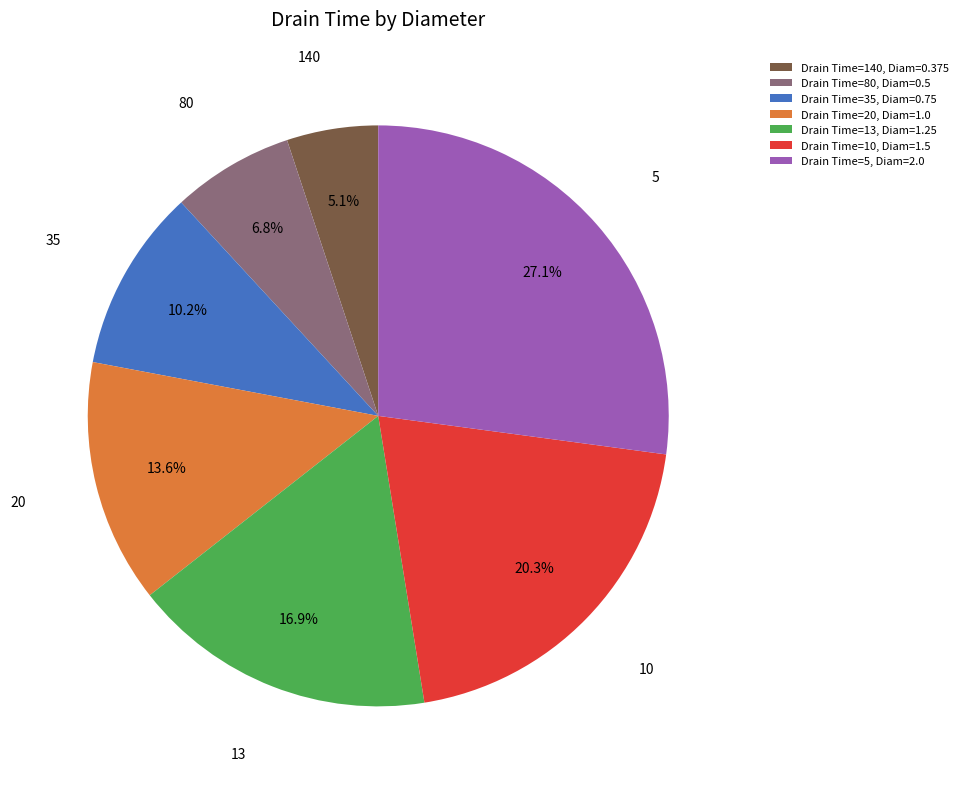

To the nearest percent, what is the combined percentage of 20 and 140?

19%